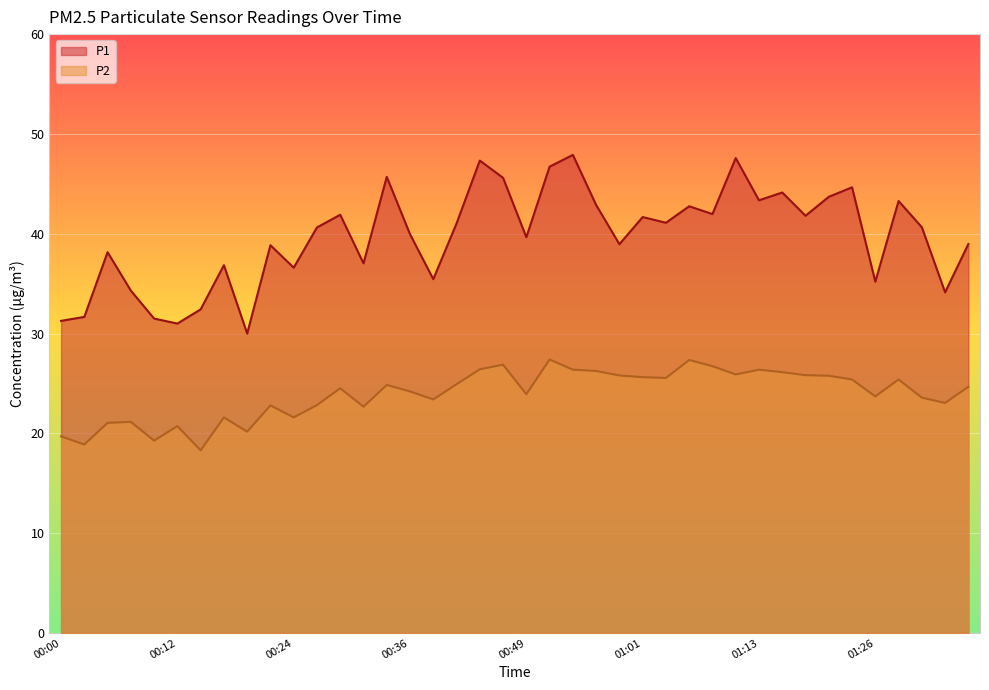

Which series changed the most between 00:32 and 01:23?

P1